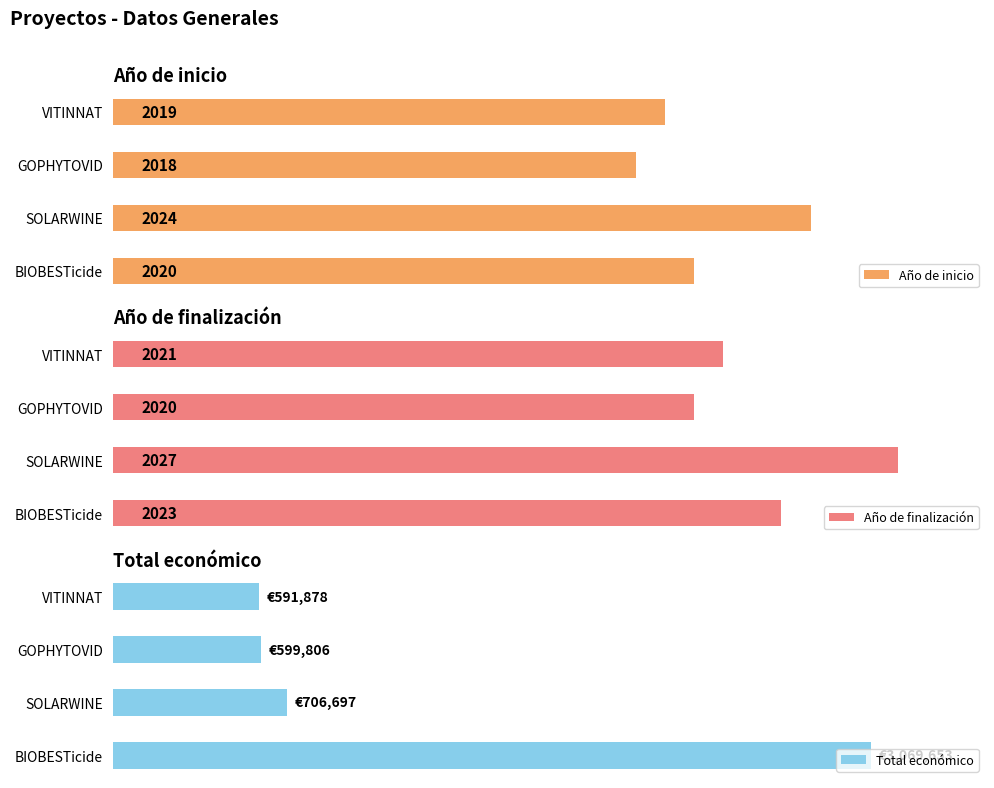

How many bars are there in total?

12